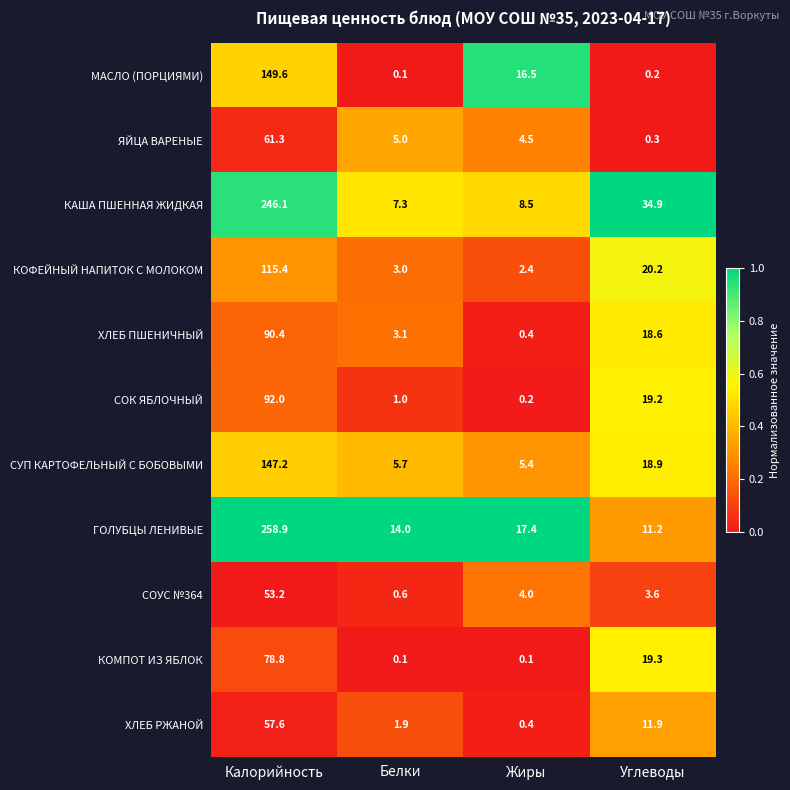

Is it true that ЯЙЦА ВАРЕНЫЕ equals 0.3 at Углеводы?

True